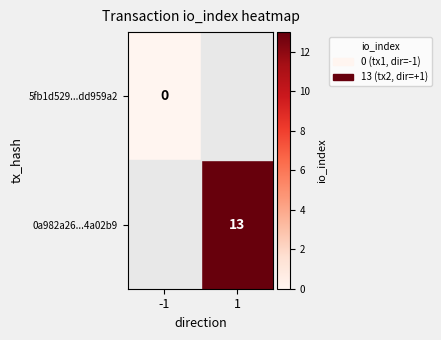

Is it true that 0a982a26...4a02b9 equals 4 at 1?

False